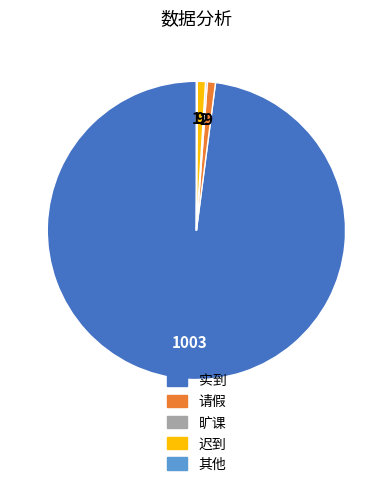

What is the largest slice in the pie chart?

实到